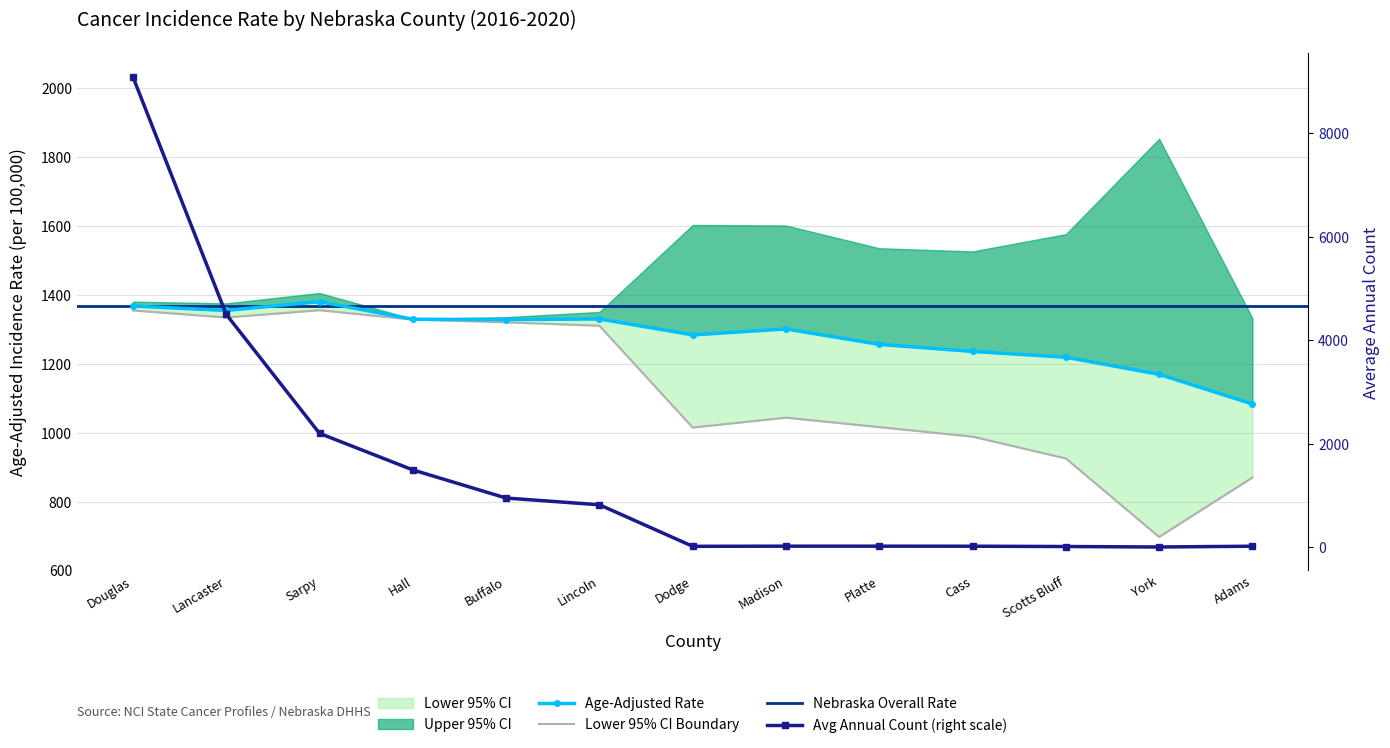

Which series has the largest total across all categories?

Avg Annual Count